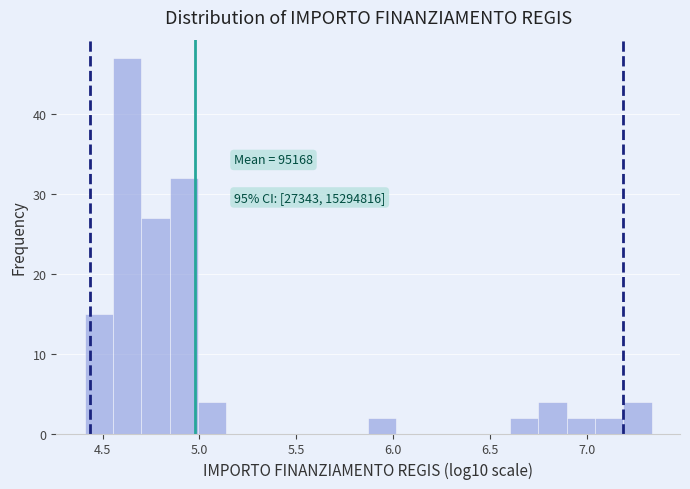

Read against the x-axis, roughly where is the centre of the tallest bar?

4.65